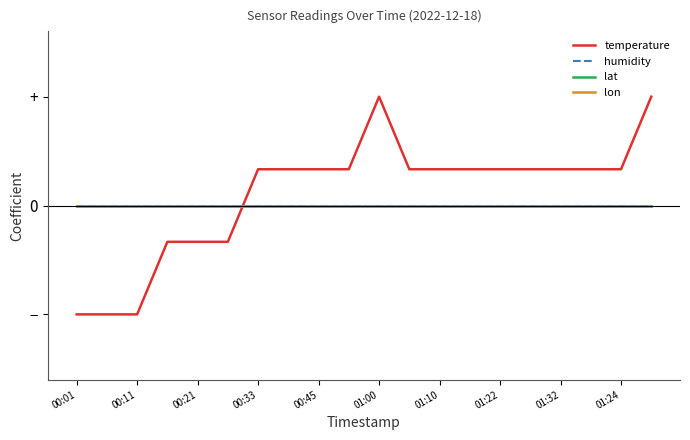

What is the maximum value shown in the chart?

1.0